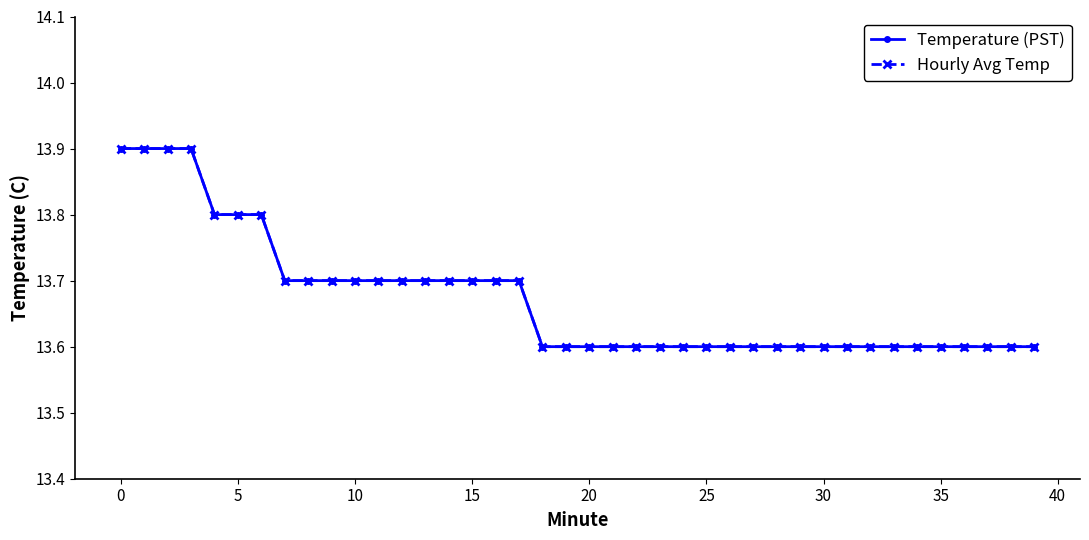

Does the chart have visible grid lines?

No